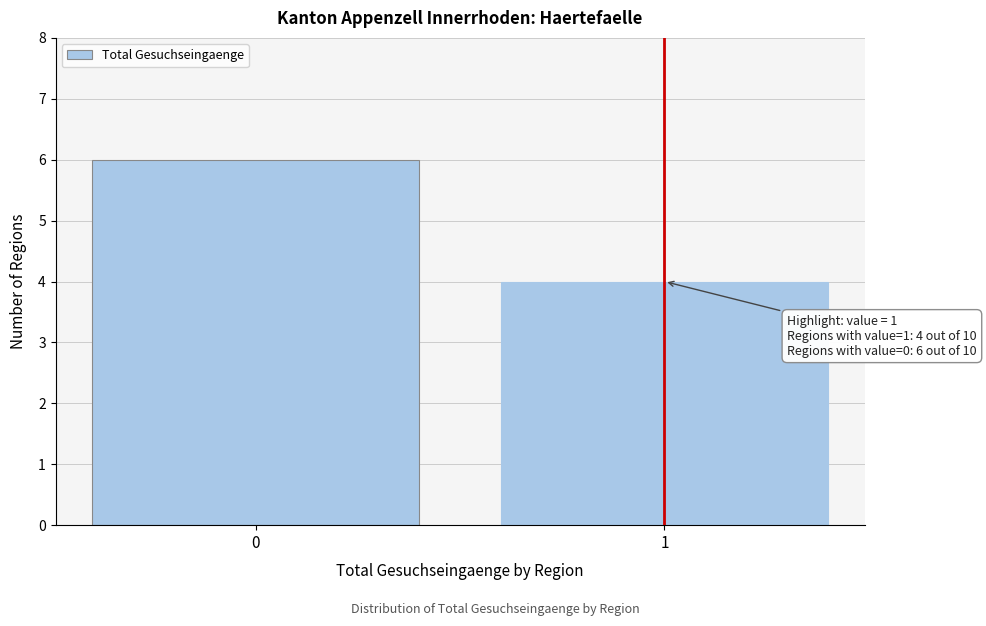

Reading left to right, list all the values displayed in this chart.

6	4